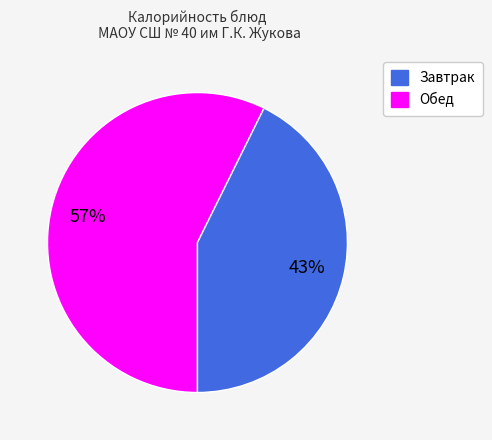

To the nearest percent, what is the average slice percentage?

50%